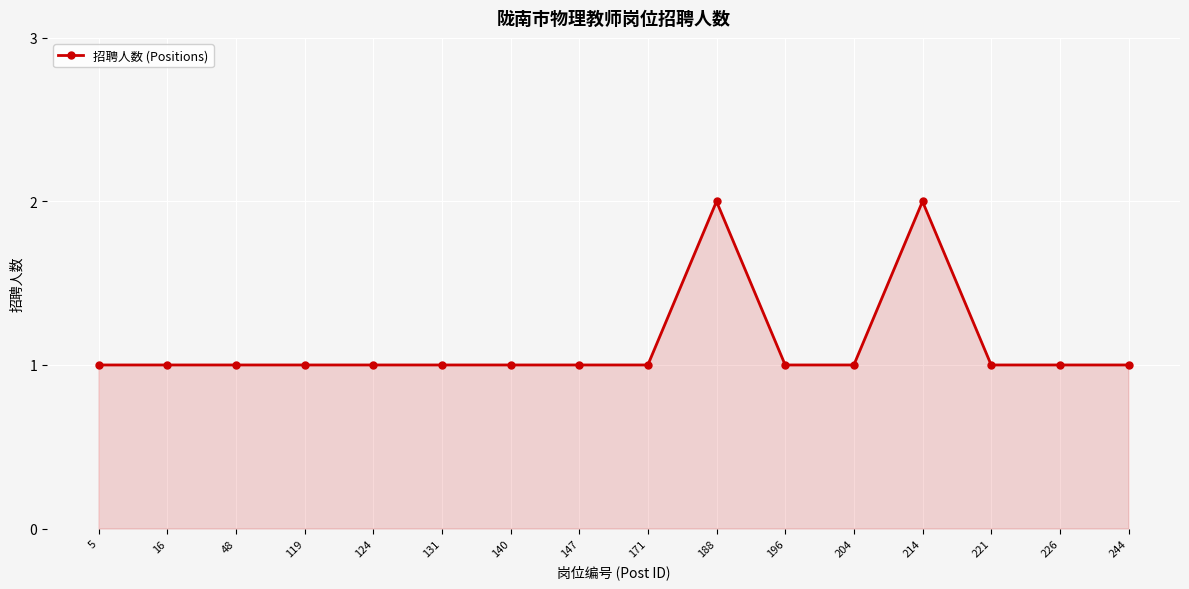

The value at 226 is 1. True or false?

True